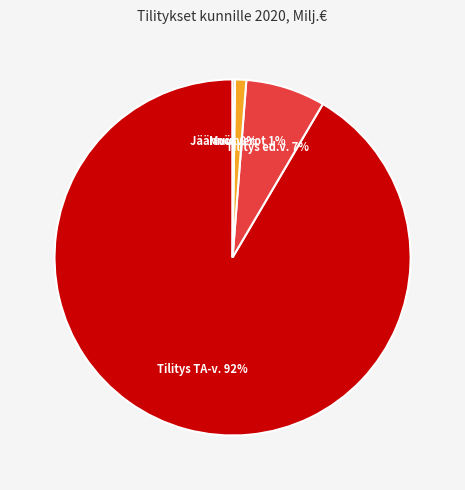

Is there a majority slice in this chart?

Yes